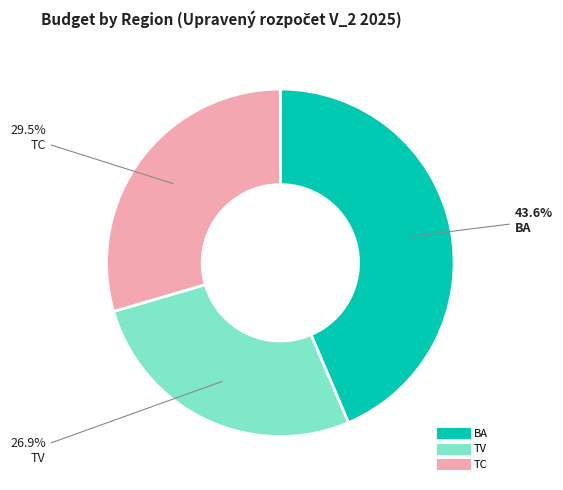

Is there a majority slice in this chart?

No